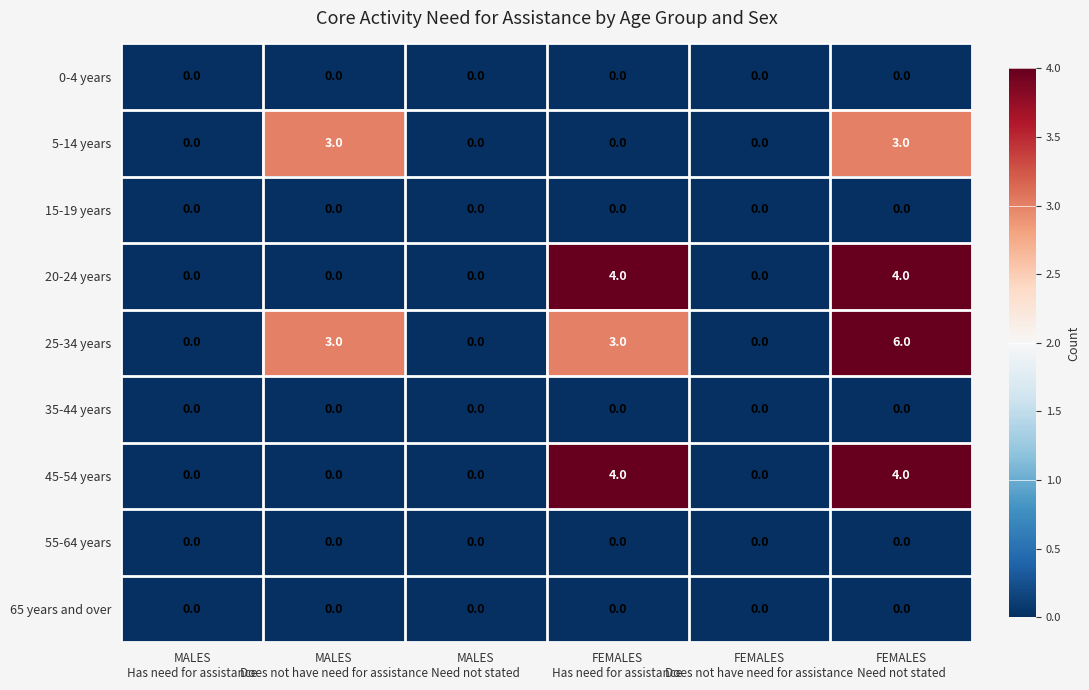

What is the maximum value shown in the chart?

6